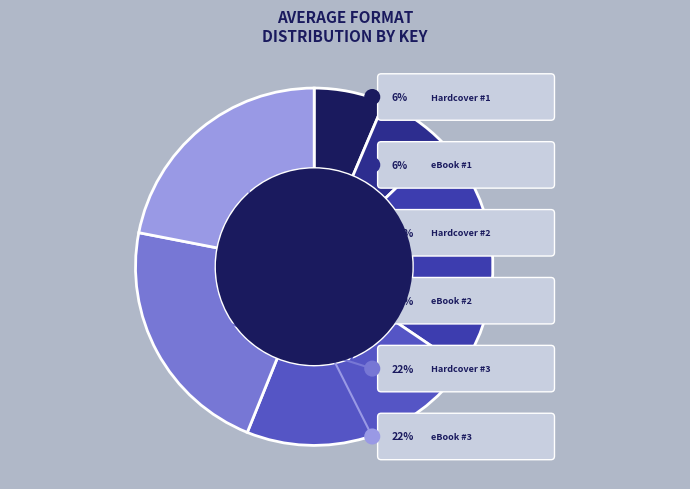

To the nearest percent, what is the average slice percentage?

17%